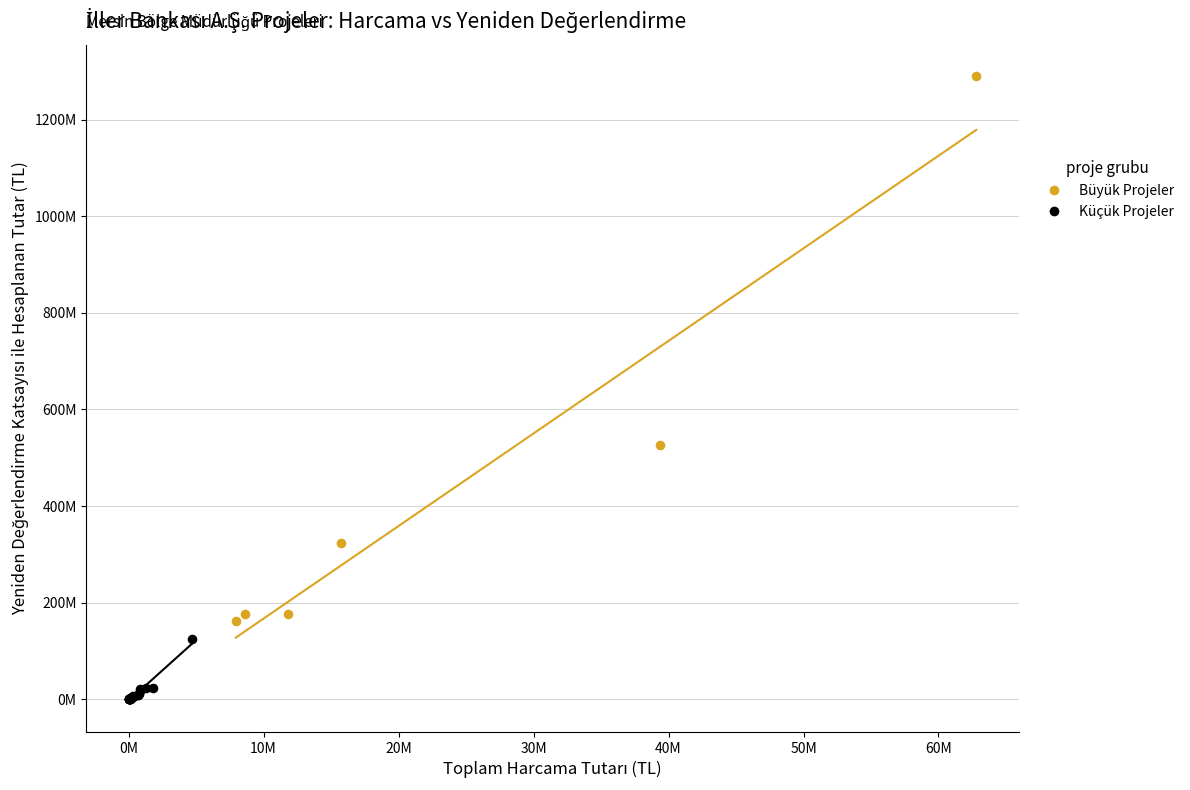

Which series contains the lowest Y value?

Küçük Projeler